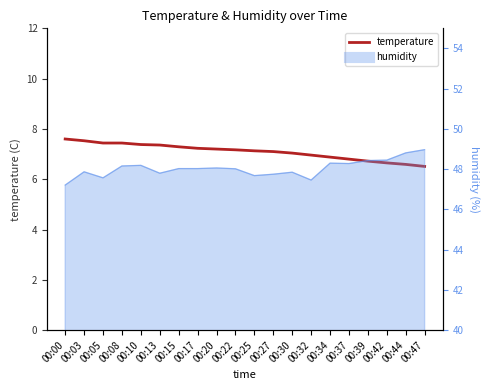

Approximately how many times larger is the value at 00:32 compared to 00:15?

1.0